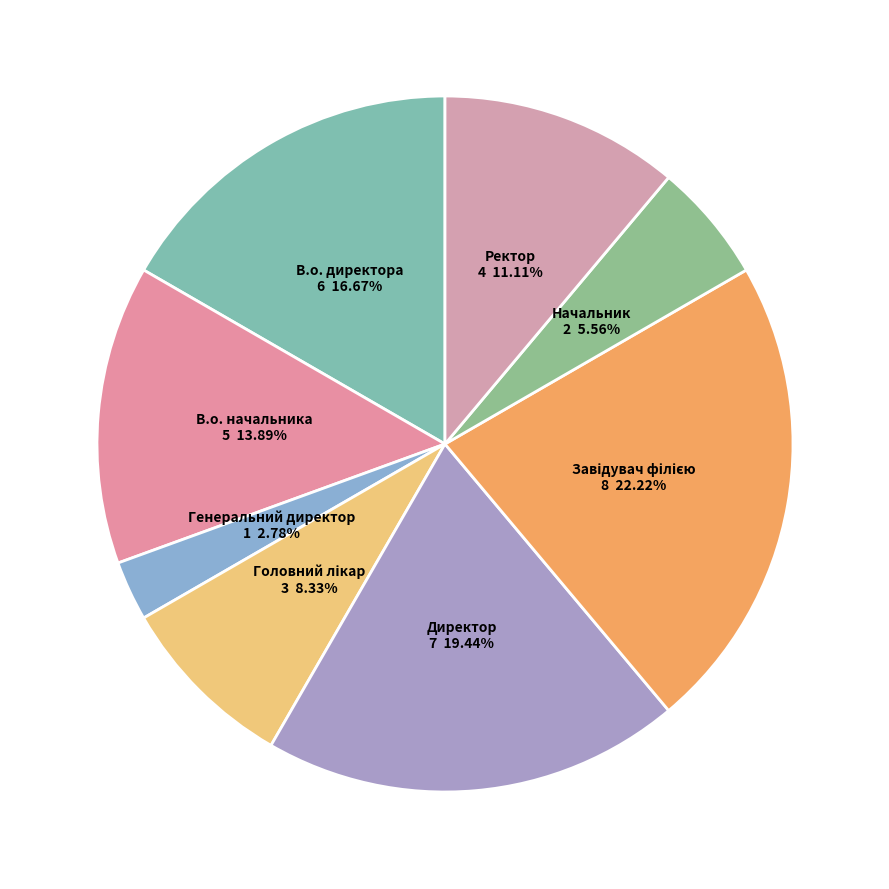

To the nearest percent, what percentage of the pie is Начальник?

6%